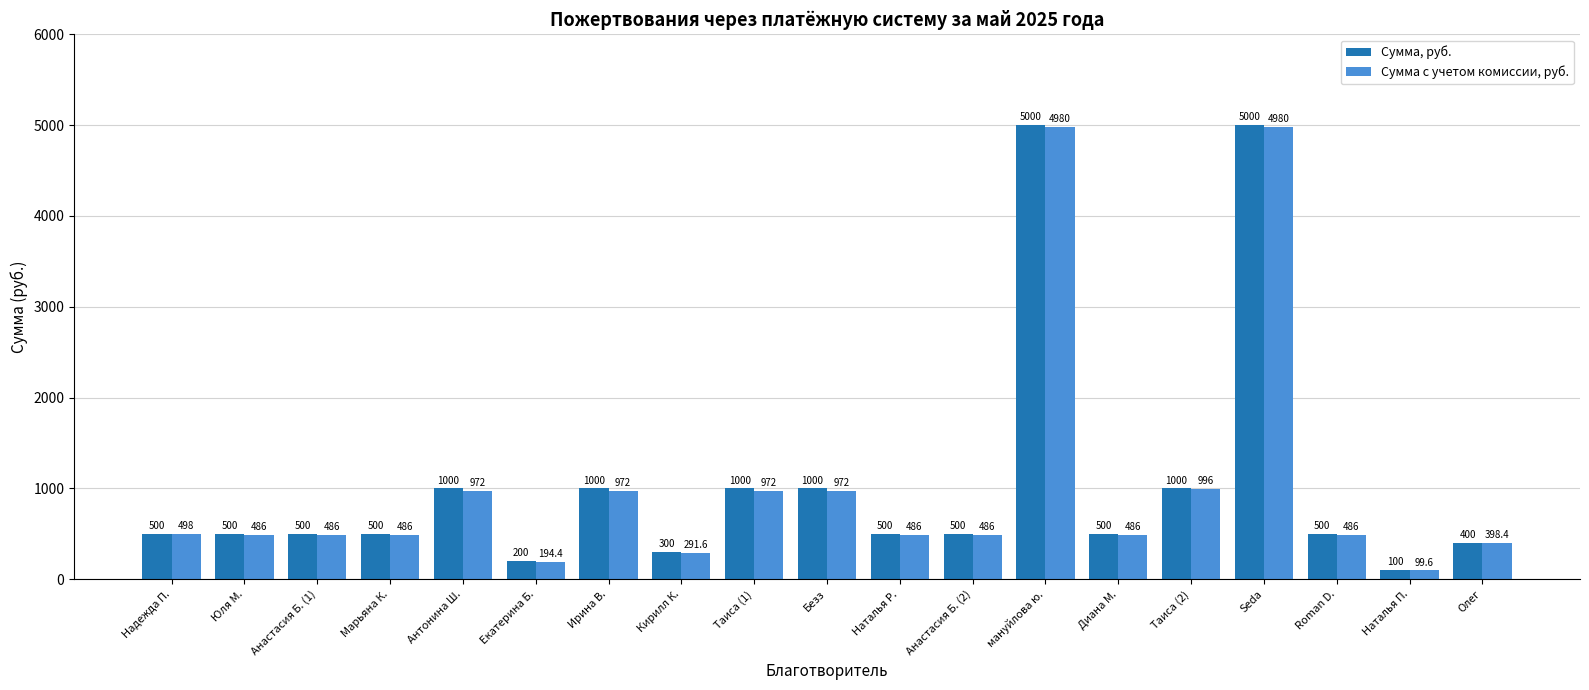

Is the value of Сумма, руб. at Анастасия Б. (2) greater than the value of Сумма с учетом комиссии, руб. at Анастасия Б. (1)?

Yes